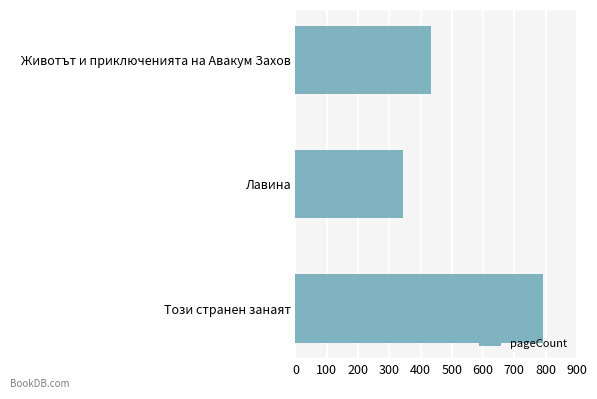

What is the difference between the maximum and second lowest values?

360